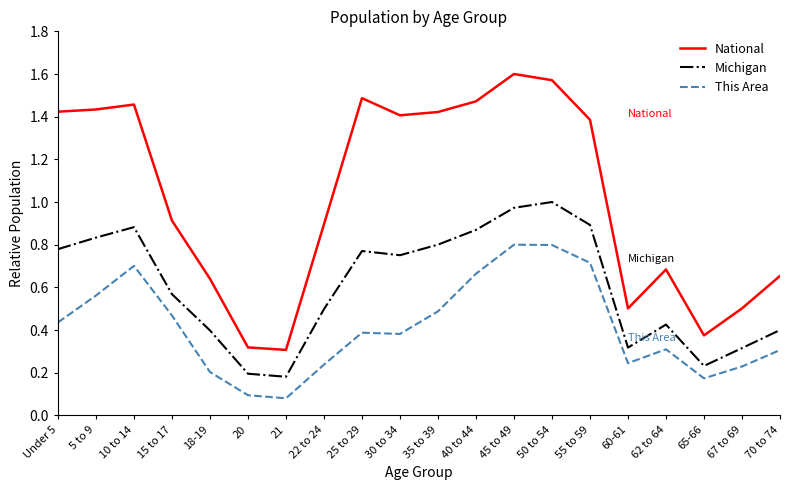

What is the difference between the maximum and minimum values in the National series?

1.3